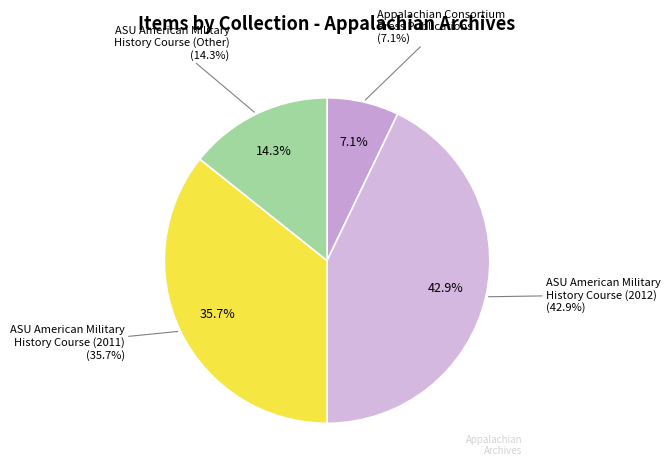

The Other slice represents 18% of the pie. True or false?

False